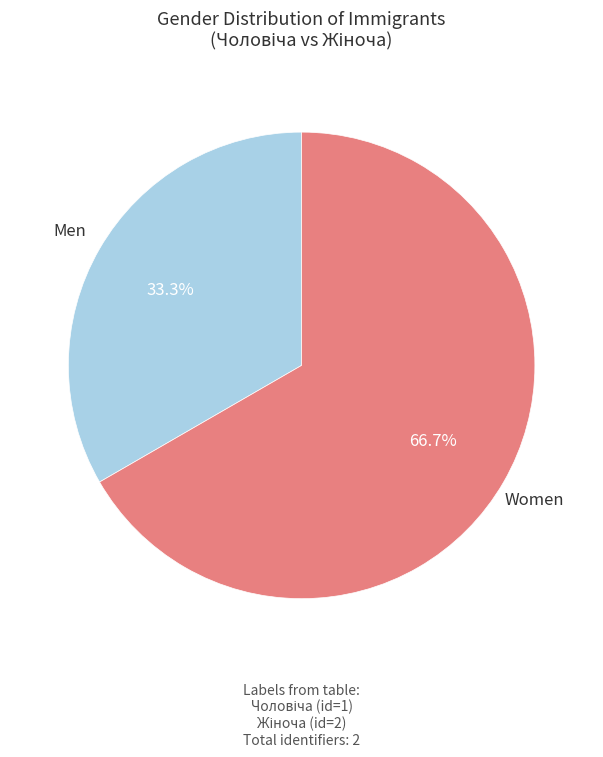

Which has a higher value, Men or Women?

Women